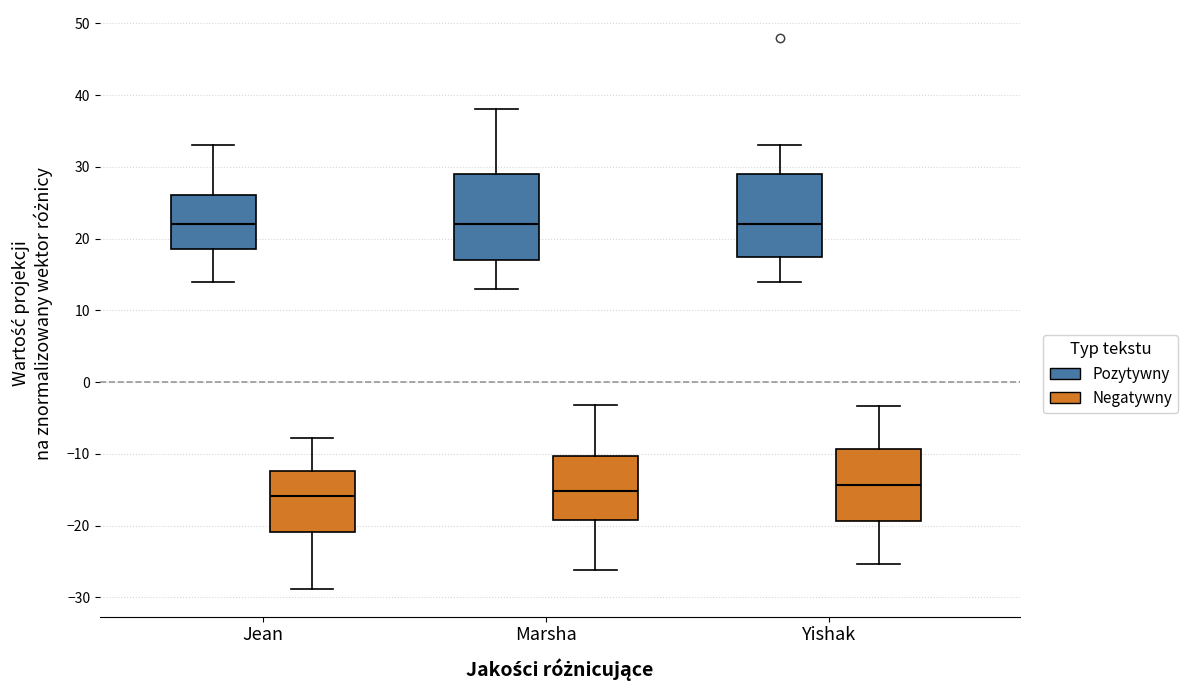

Reading left to right, transcribe this box plot: for each box, give where its median line is, the range the box spans, and where its two whiskers end, as read against the y-axis. The values are not printed on the chart, so give them approximately, as read against the axis.

Jean (Pozytywny): median 22, box 19 to 26, whiskers 14 to 33
Jean (Negatywny): median -16, box -21 to -12, whiskers -29 to -8
Marsha (Pozytywny): median 22, box 17 to 29, whiskers 13 to 38
Marsha (Negatywny): median -15, box -19 to -10, whiskers -26 to -3
Yishak (Pozytywny): median 22, box 18 to 29, whiskers 14 to 33
Yishak (Negatywny): median -14, box -19 to -9, whiskers -25 to -3